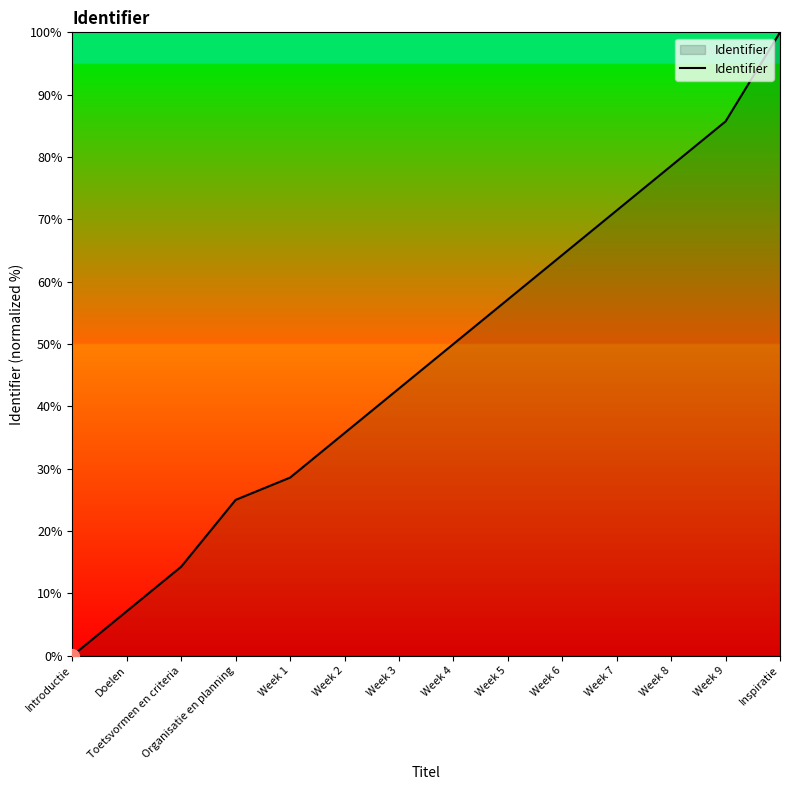

Is it true that the value at Week 2 is 62.4?

False